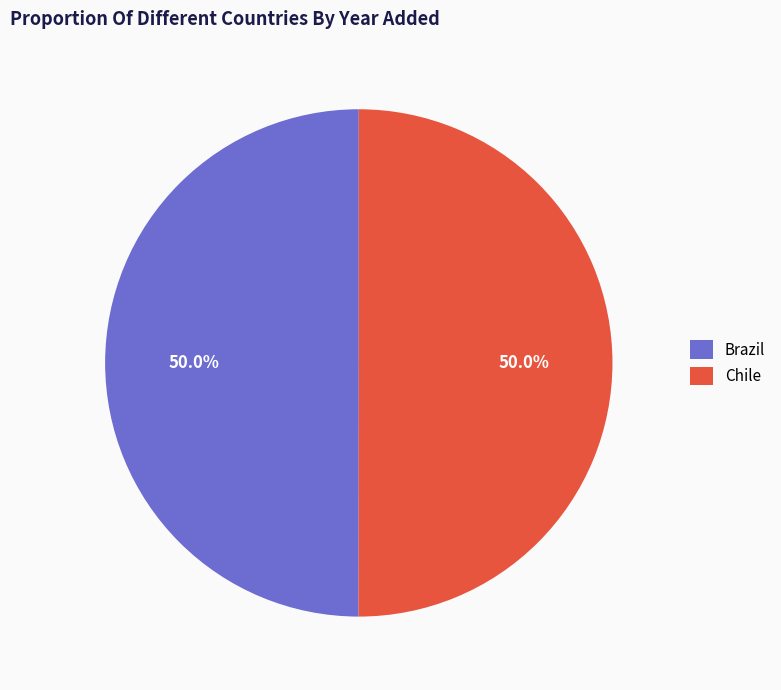

What is the ratio of the value at Chile to the value at Brazil?

1.0